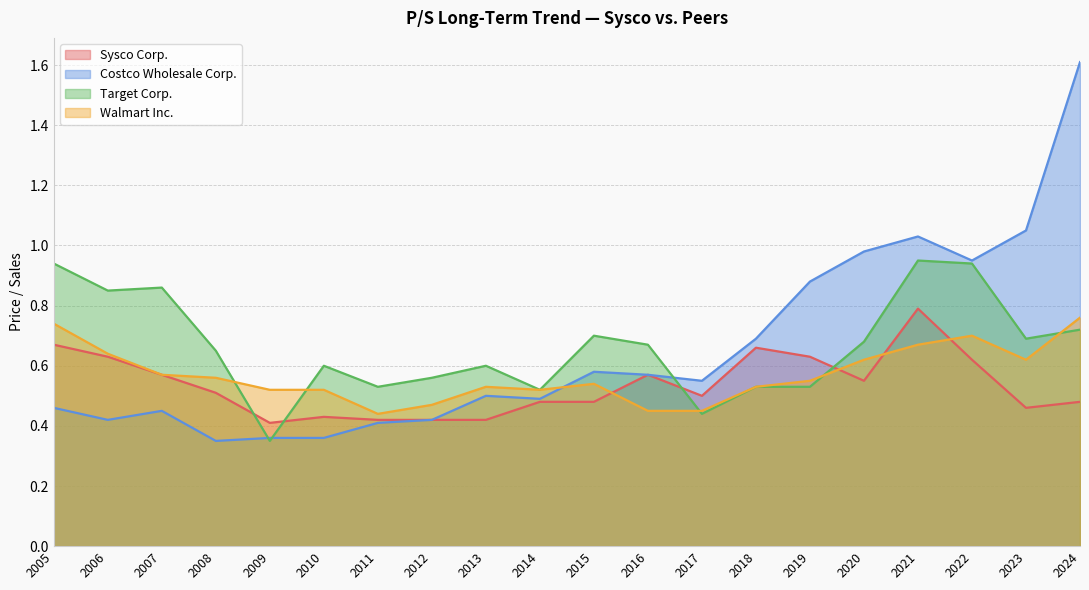

In Walmart Inc., how many points are higher than both neighbors (excluding endpoints)?

3